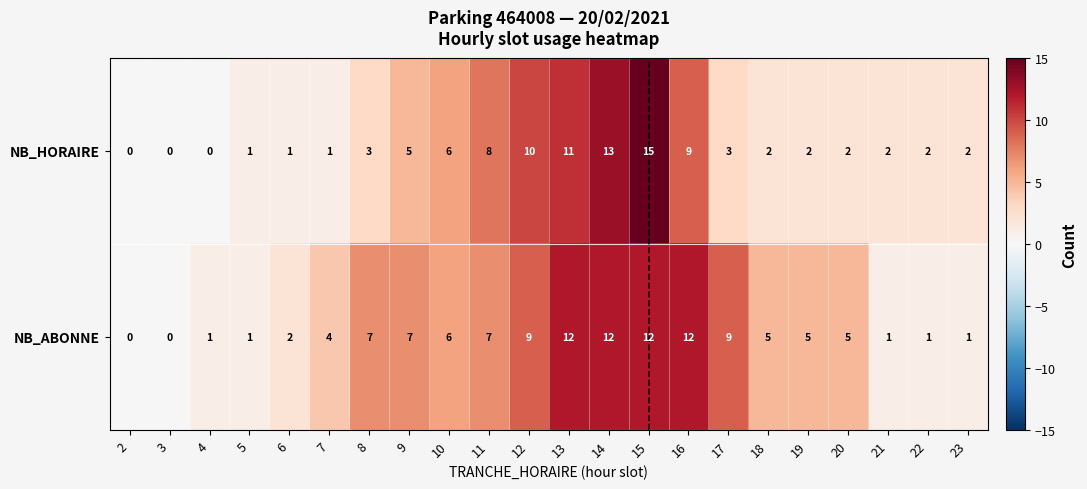

Count the number of data series in this chart.

2